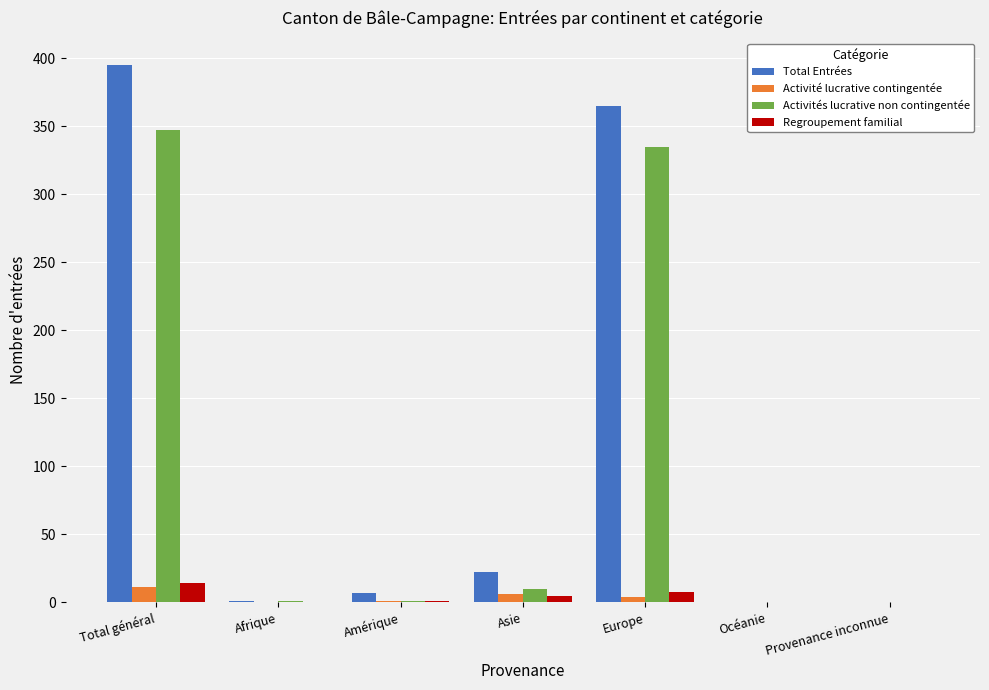

Which label corresponds to the largest value in the chart?

Total général